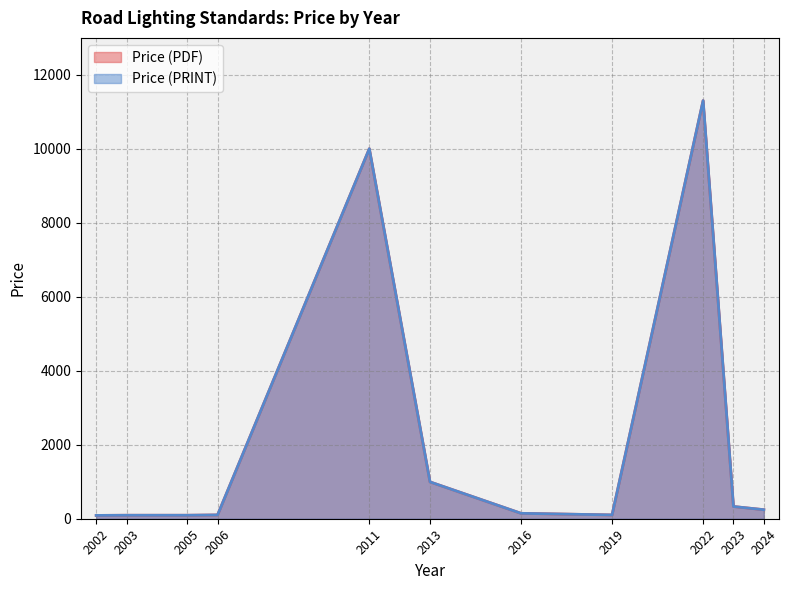

The value of Price (PDF) at 2016 is 127.9. True or false?

True